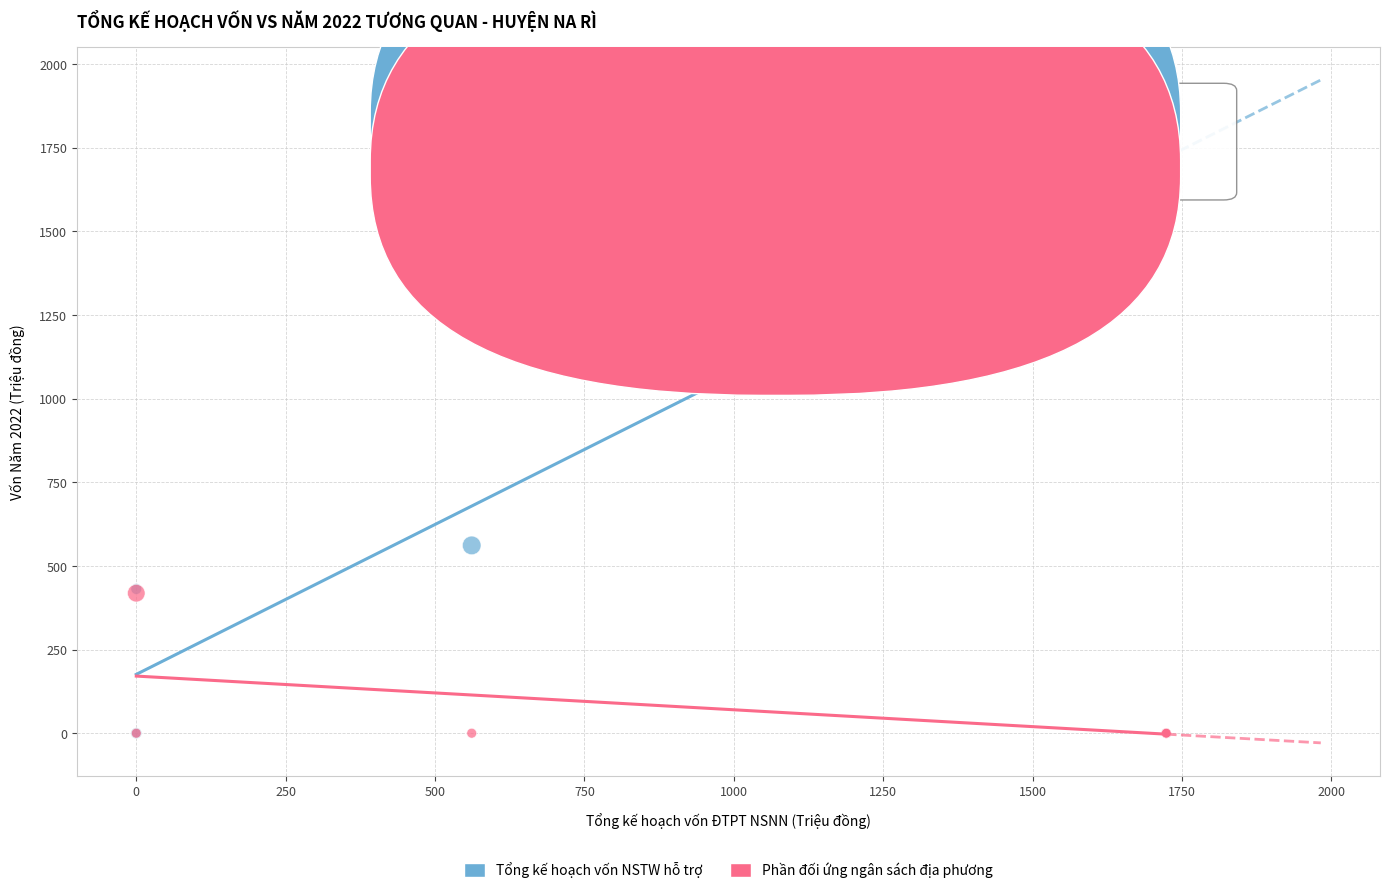

Across all series, what Y value is closest to 861?

561.3